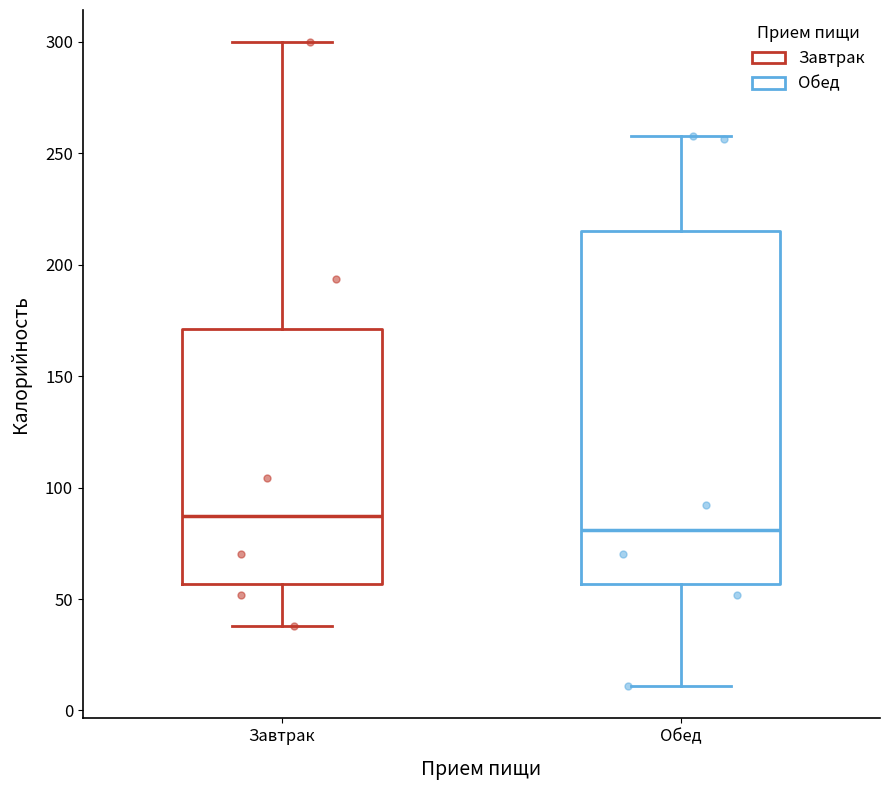

Which box is the tallest, from its lower edge to its upper edge?

Обед